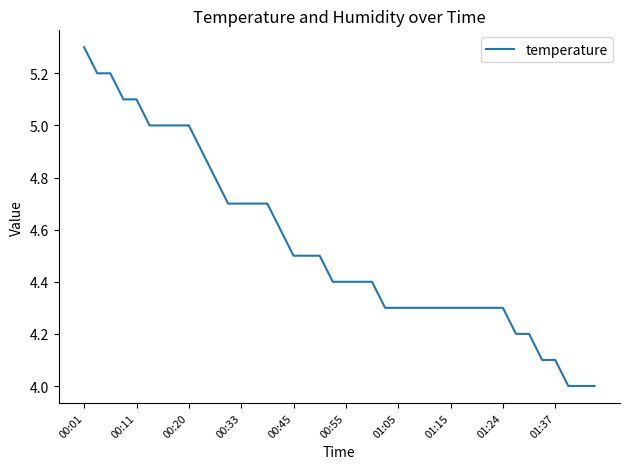

Reading left to right, list all the values displayed in this chart.

5.3	5.2	5.2	5.1	5.1	5.0	5.0	5.0	5.0	4.9	4.8	4.7	4.7	4.7	4.7	4.6	4.5	4.5	4.5	4.4	4.4	4.4	4.4	4.3	4.3	4.3	4.3	4.3	4.3	4.3	4.3	4.3	4.3	4.2	4.2	4.1	4.1	4.0	4.0	4.0